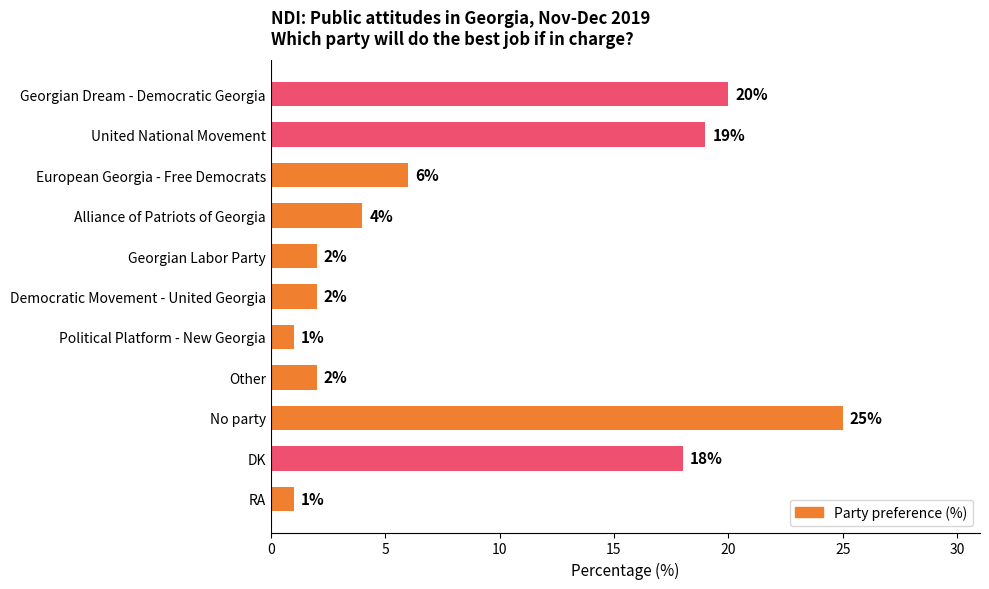

What is the sum of all values?

100